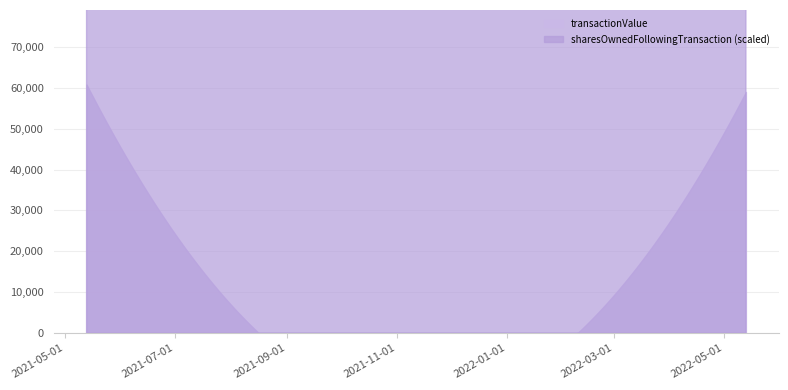

What position from the left is 2021-05-13?

1